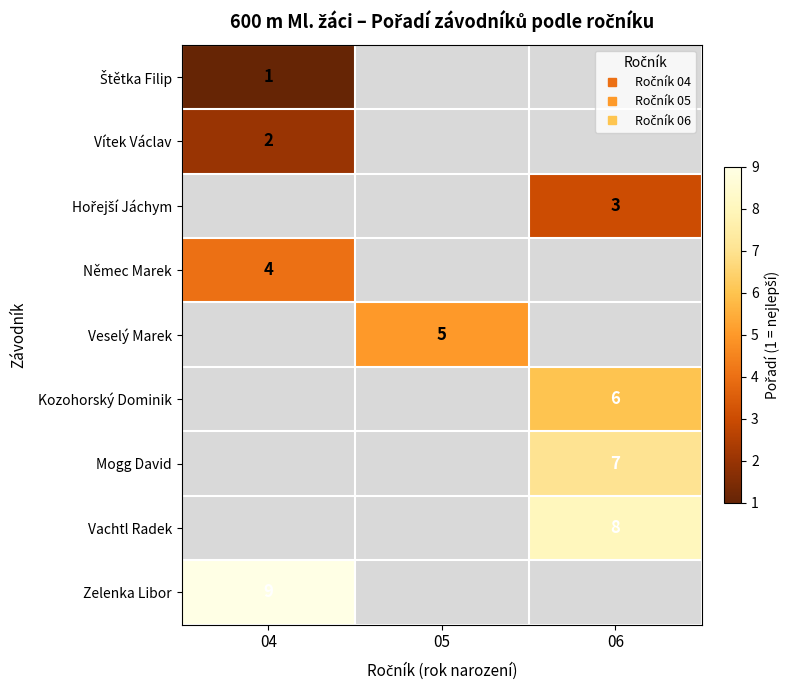

What is the greatest value displayed?

9.0